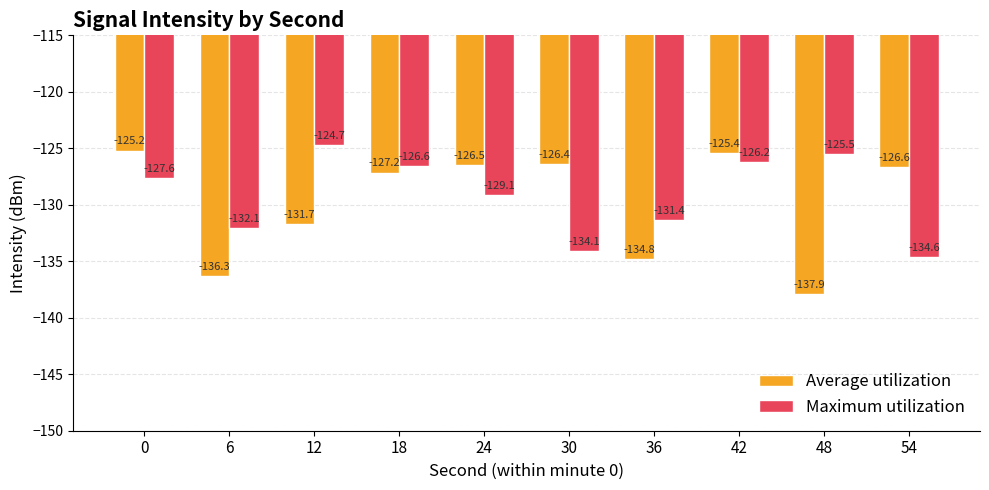

What is the total value across all series at 0?

-252.8